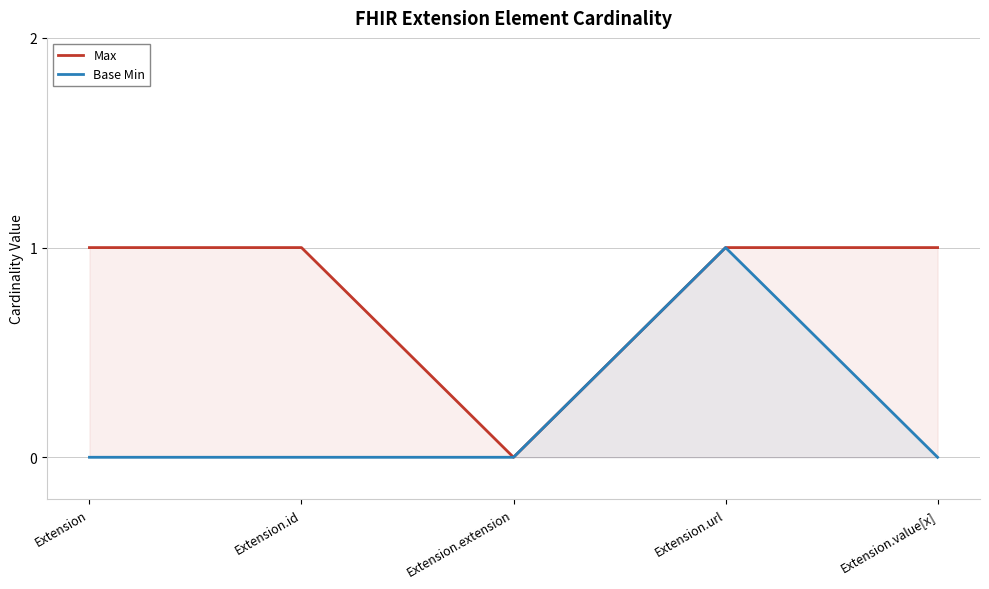

True or false: Base Min and Max cross at least once.

False